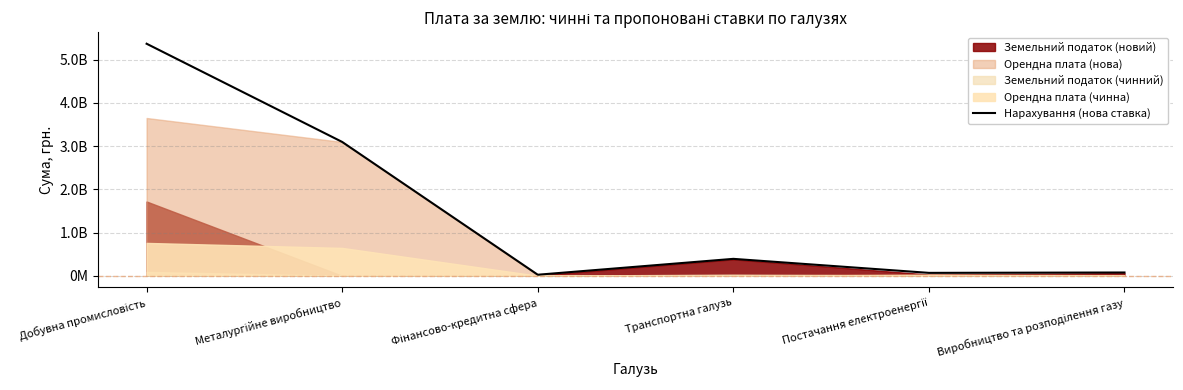

What is the label of the 4th point from the right?

Фінансово-кредитна сфера